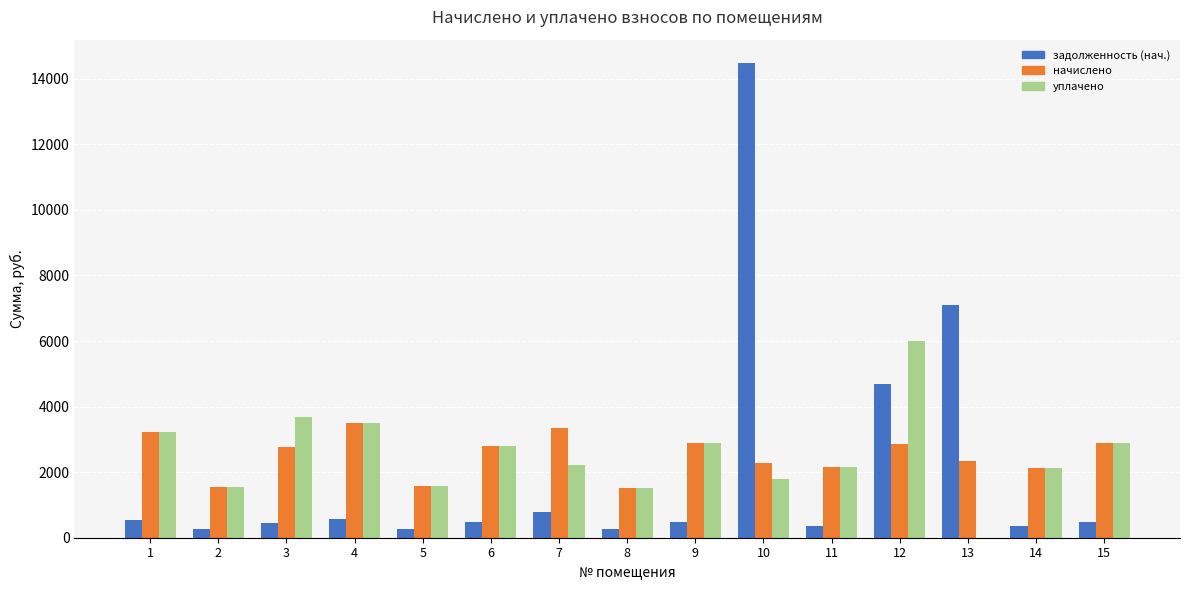

How many categories are shown in the chart?

15